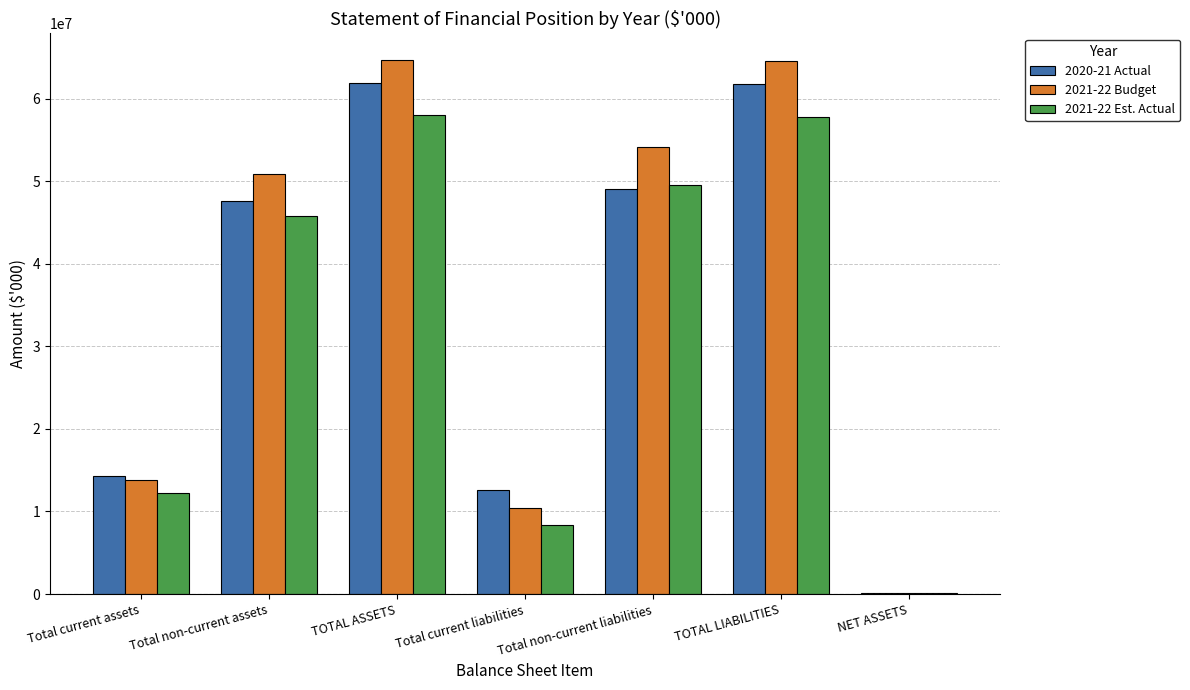

True or false: 2021-22 Est. Actual has a value of 45794147 at Total non-current assets.

True